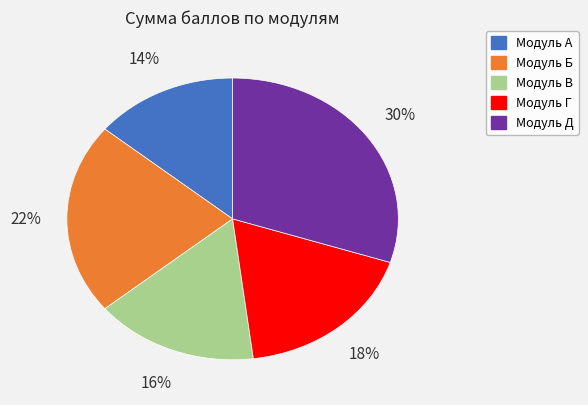

How many slices are in this pie chart?

5